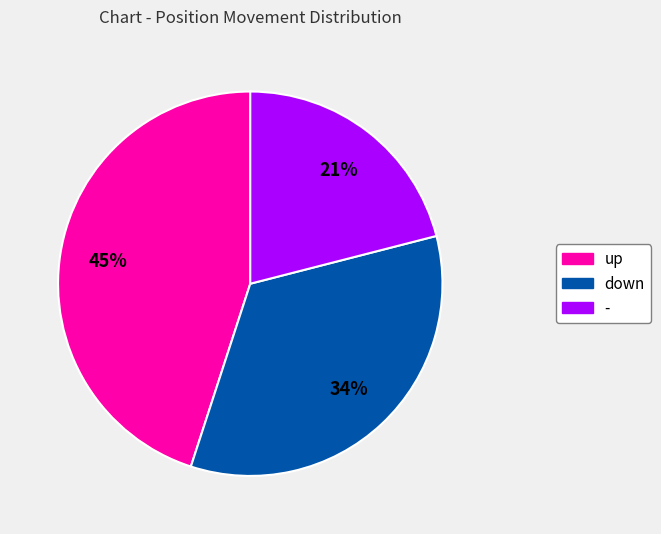

Which has a higher value, - or up?

up